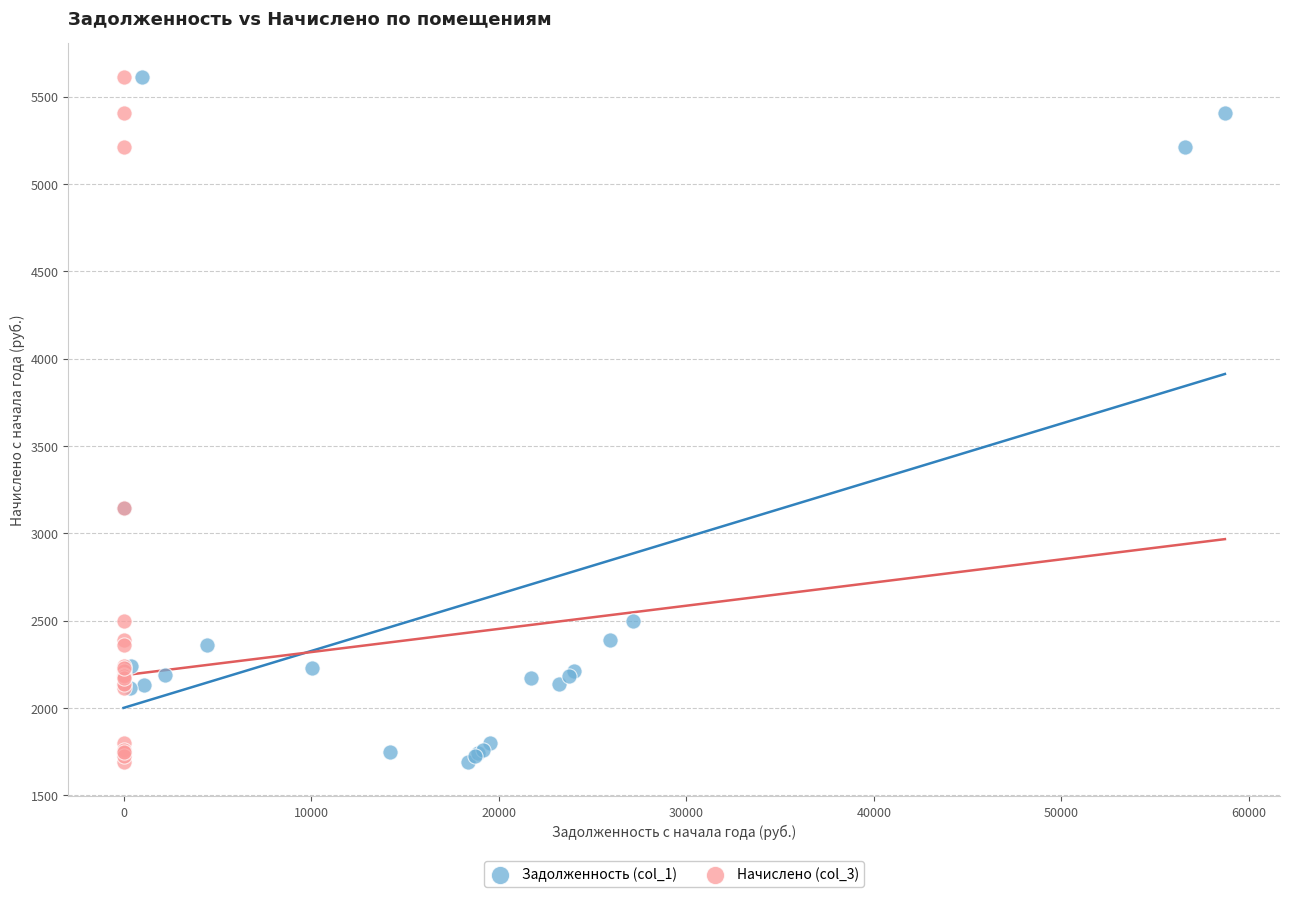

What are all the series names shown in the legend?

Задолженность (col_1), Начислено (col_3)